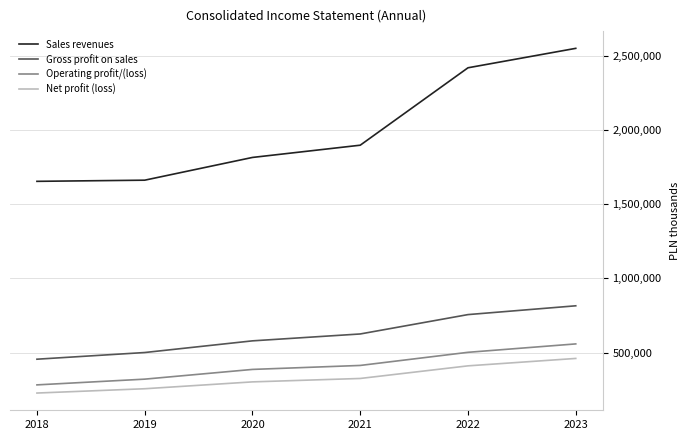

What is the lowest value of the Sales revenues series?

1653933